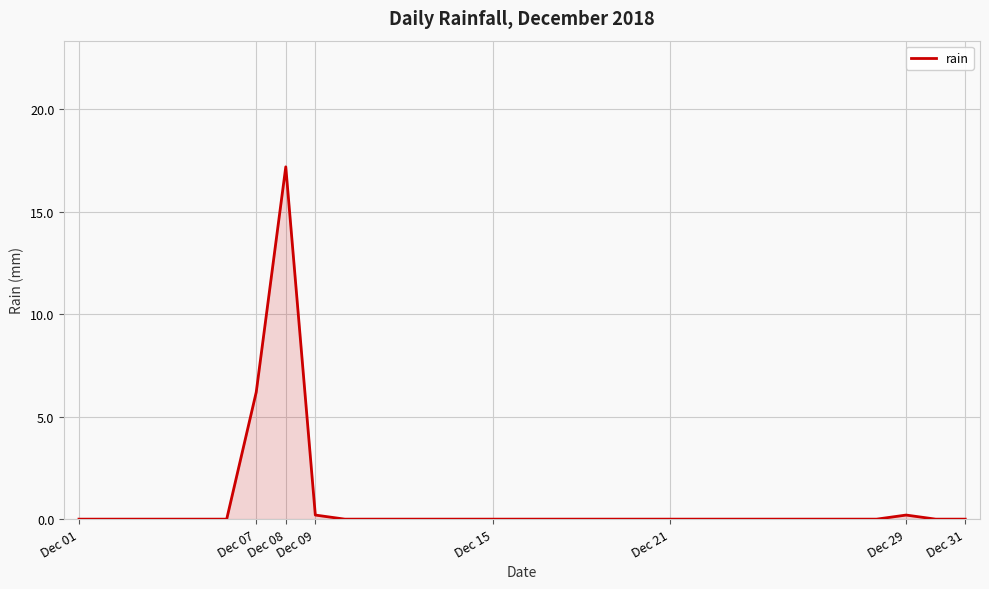

Does the chart display data point markers on the line(s)?

No